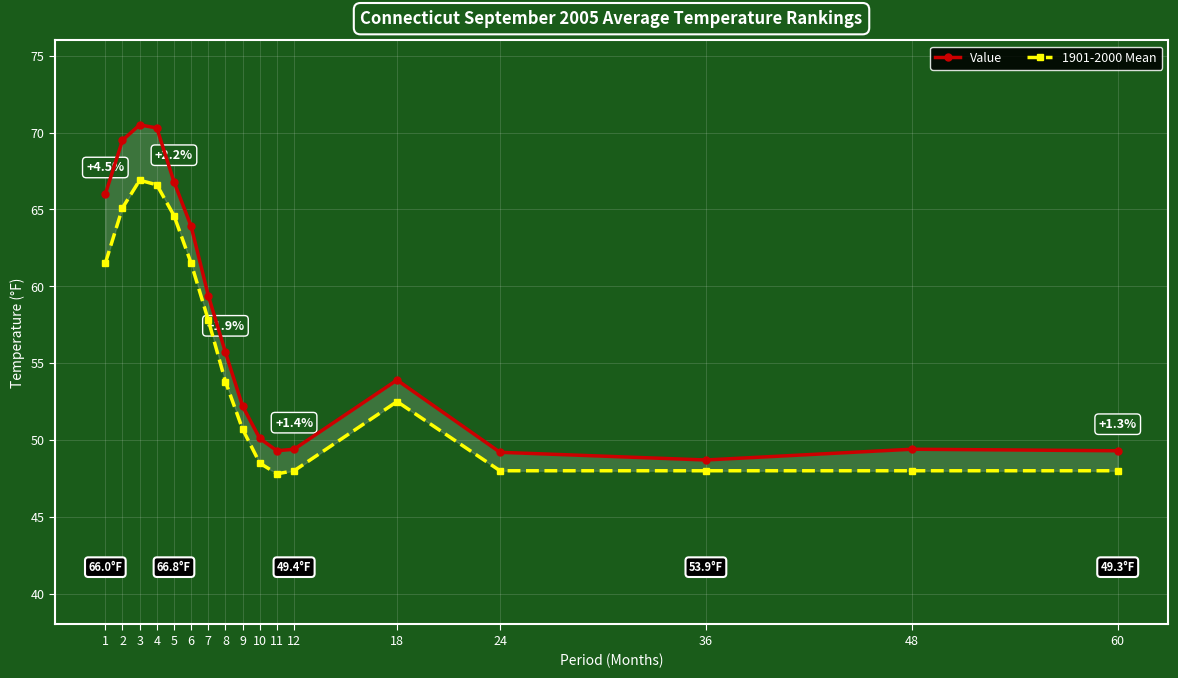

What is the average value of the 1901-2000 Mean series?

55.1